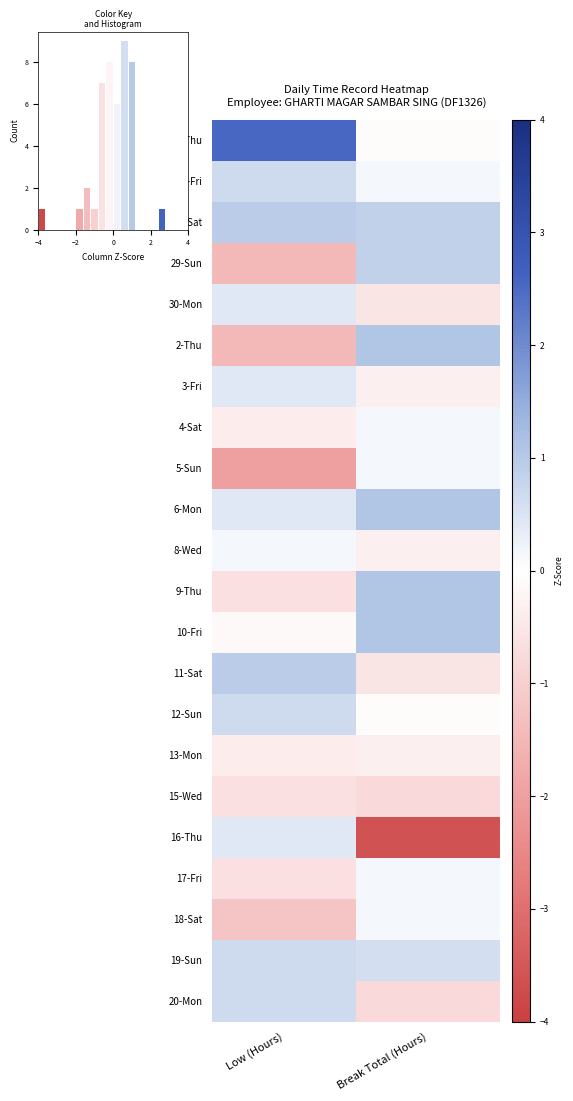

Which has a higher value, Break Total (Hours) or Low (Hours)?

Low (Hours)